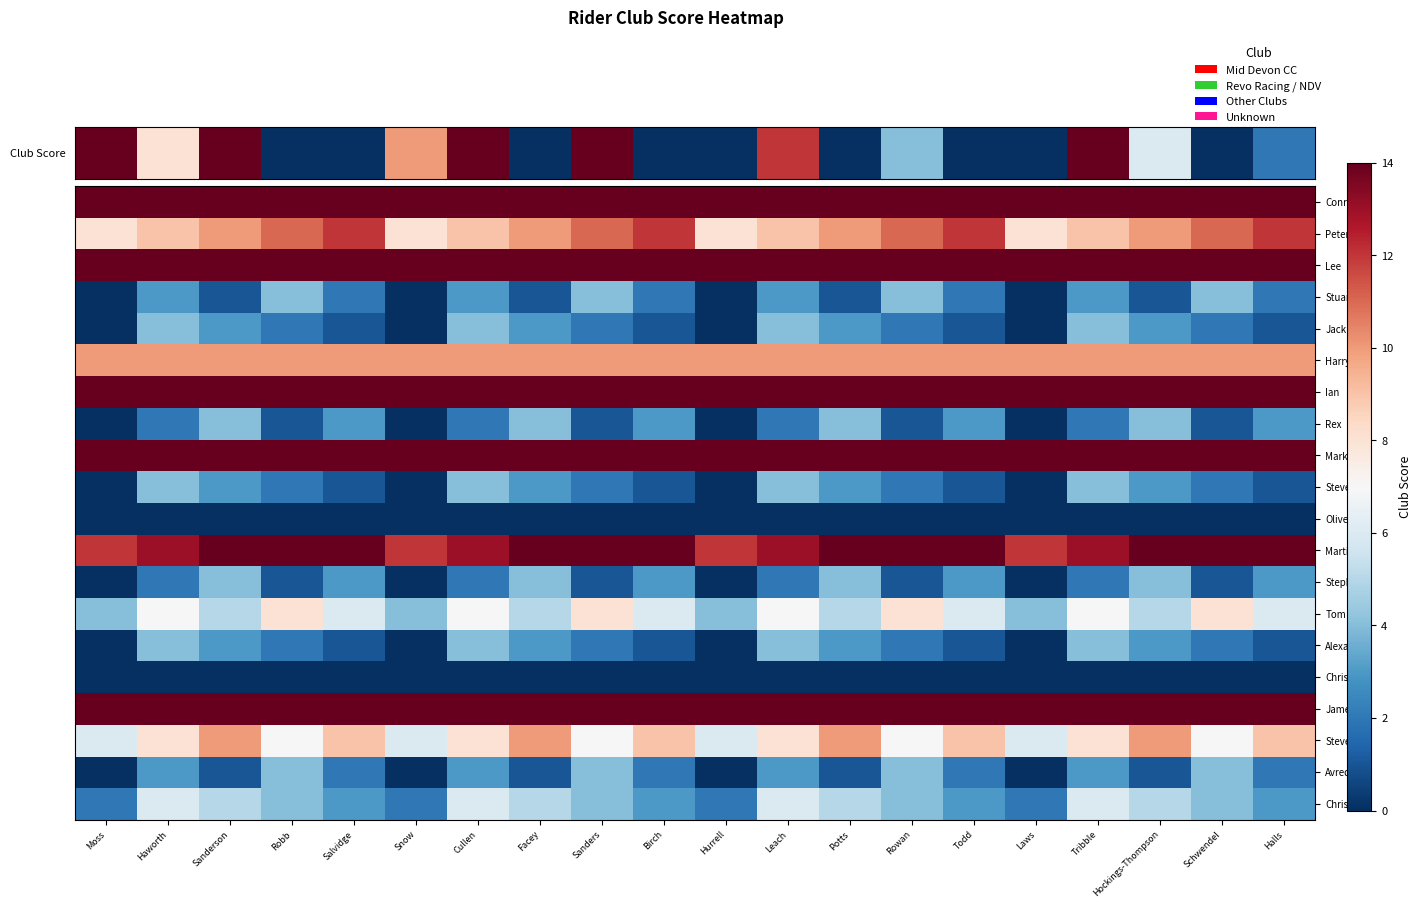

Which series has the largest total across all categories?

Lee